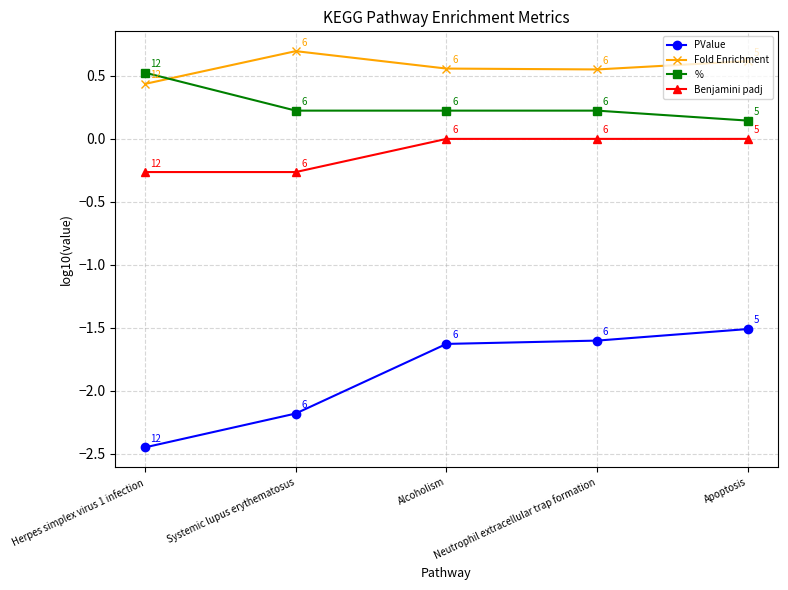

Where is the first local minimum for Fold Enrichment?

Neutrophil extracellular trap formation